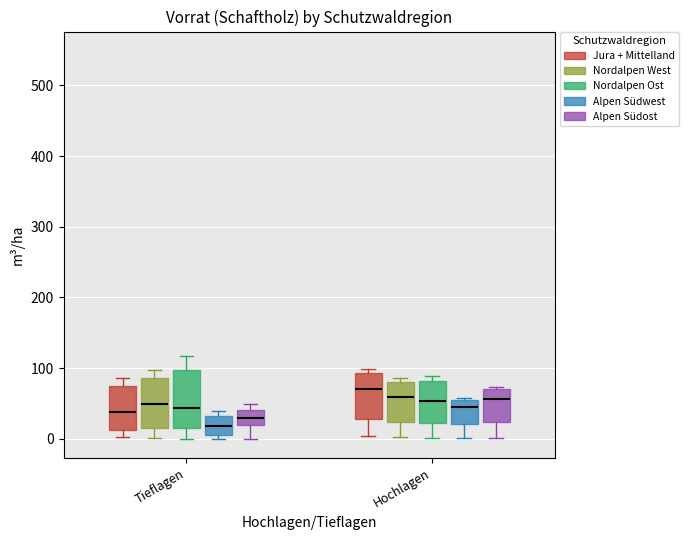

Which box has the highest median line?

Hochlagen (Jura + Mittelland)